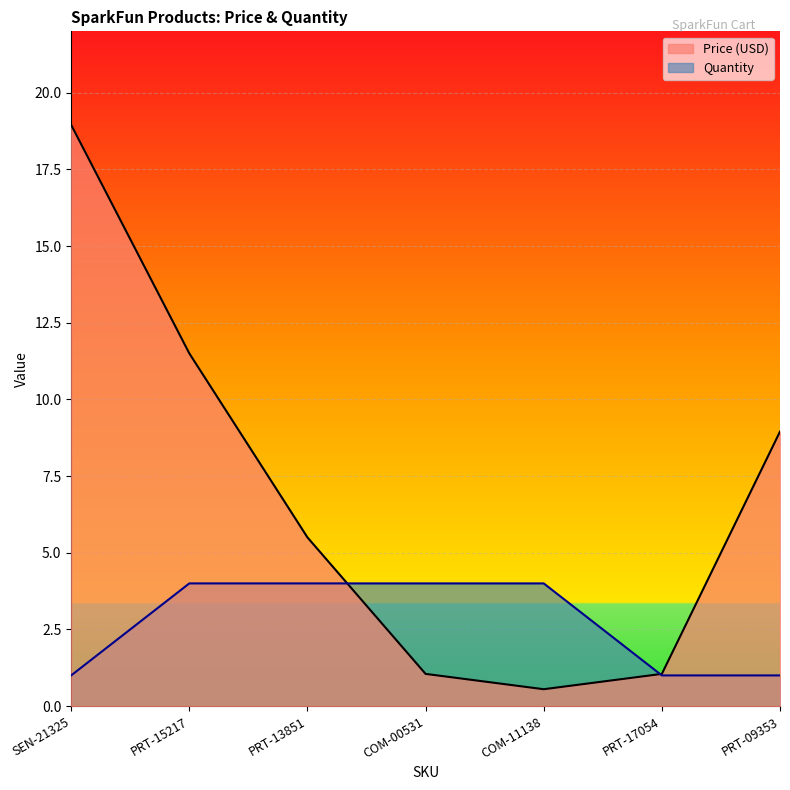

Where do Price (USD) and Quantity first cross each other?

PRT-13851 and COM-00531